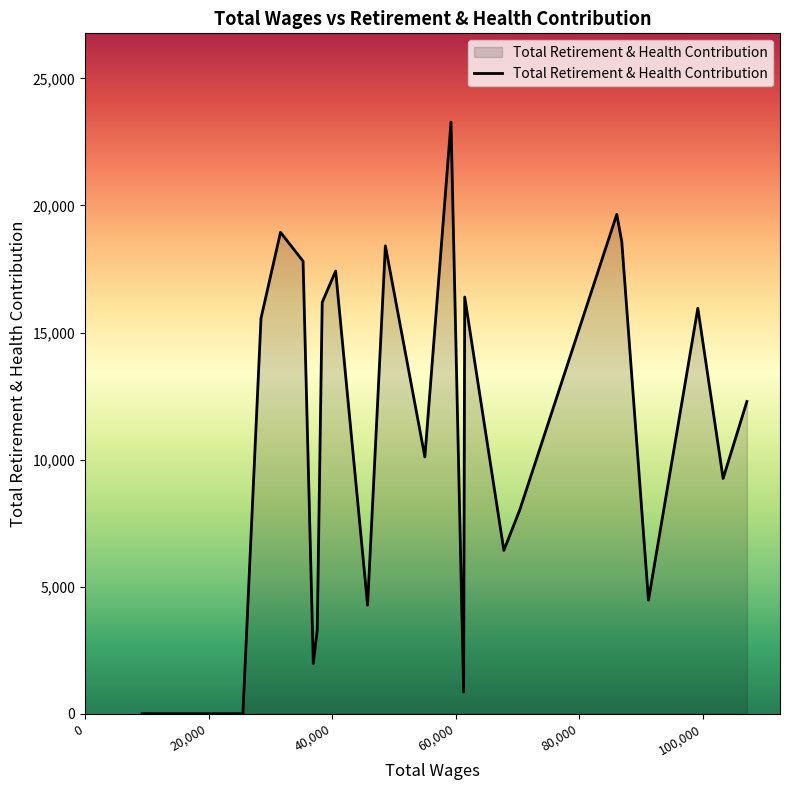

Reading left to right, list all the values displayed in this chart.

0	0	0	15562	18942	17807	1977	3297	16189	17418	4271	18410	10103	23280	853	16396	6425	8026	19649	18571	4468	15956	9257	12285